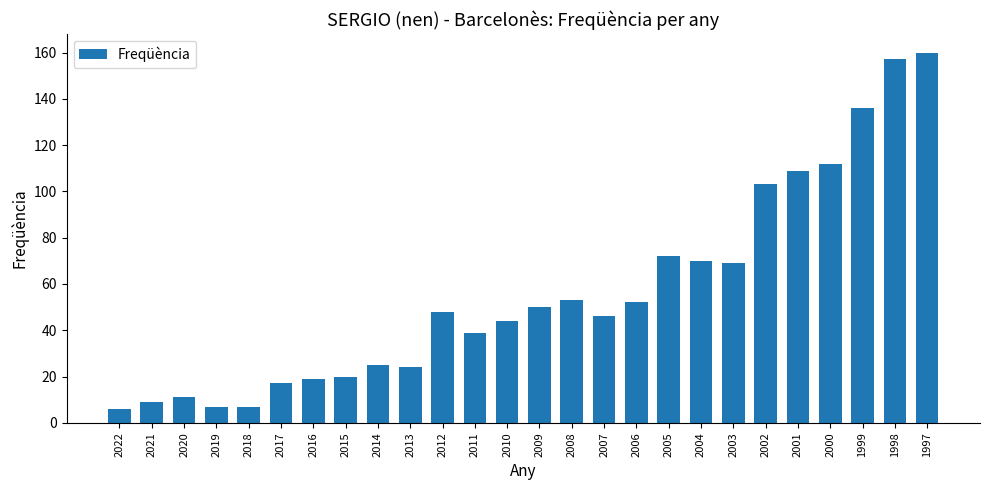

What is the sum of all values?

1465